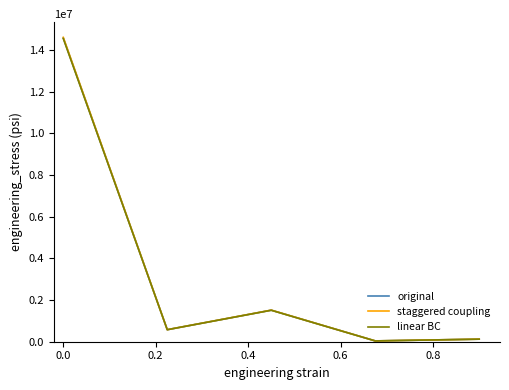

List the series in order of their overall mean, highest first.

staggered coupling, original, linear BC